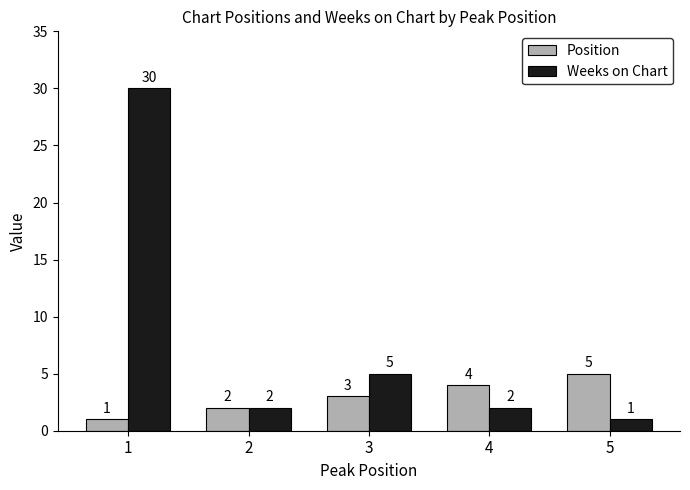

Where is Weeks on Chart nearest to the value 15?

3